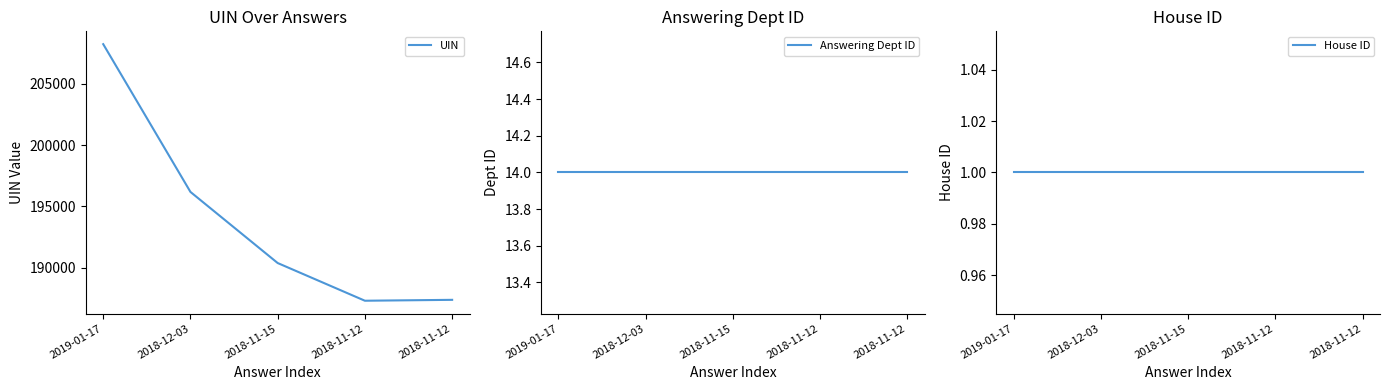

Which series changed the most between 2018-11-15 and 2018-11-12?

UIN